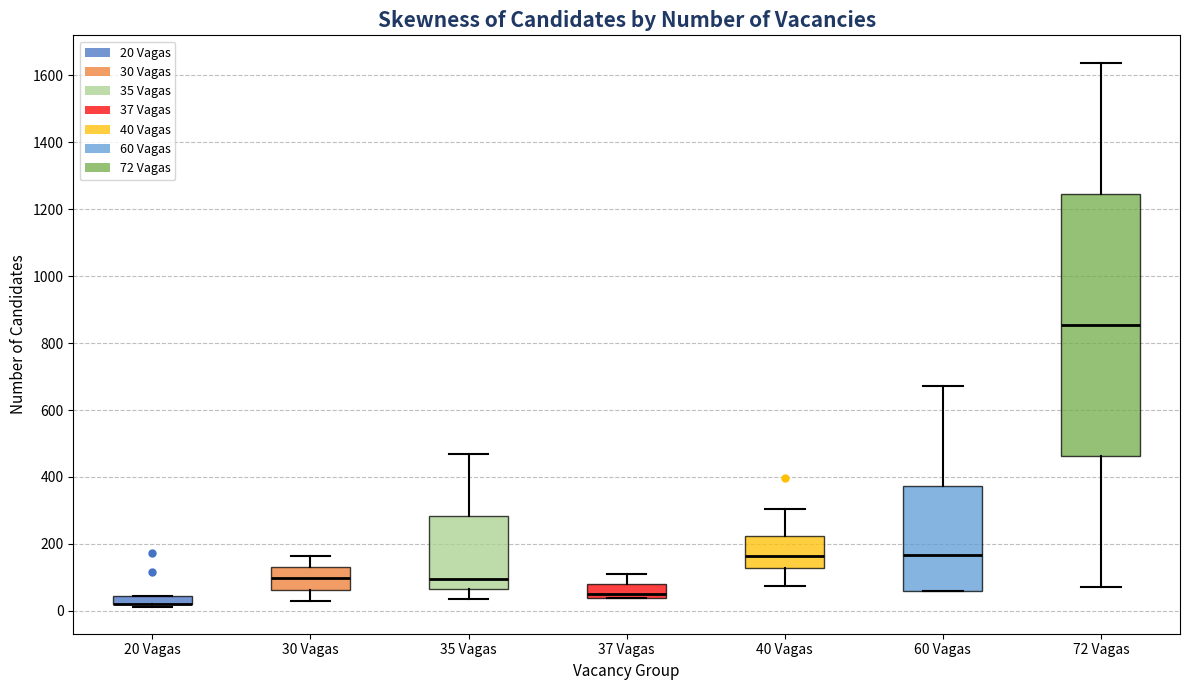

Where is the upper edge of the box for 40 Vagas on the y-axis? The values are not printed on the chart, so give them approximately, as read against the axis.

220